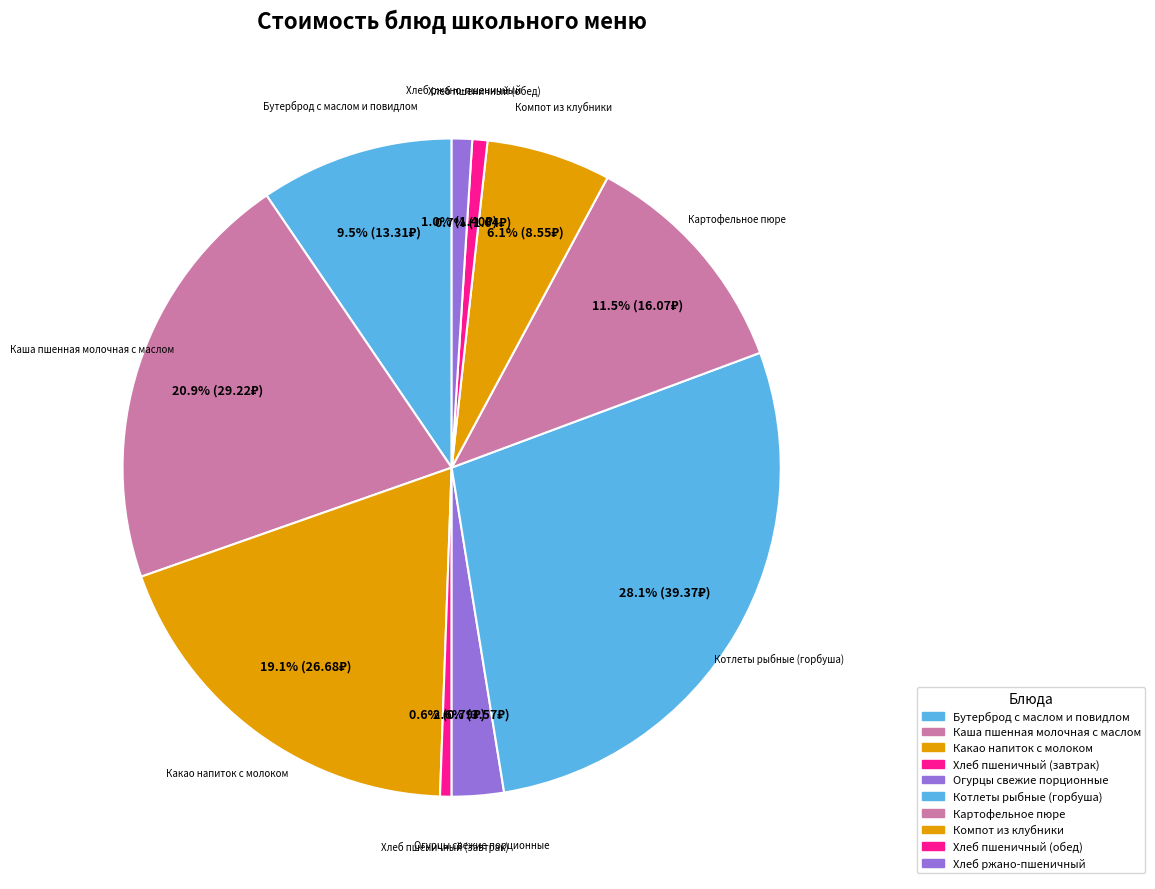

Do Какао напиток с молоком and Хлеб ржано-пшеничный together represent more than half of the pie?

No